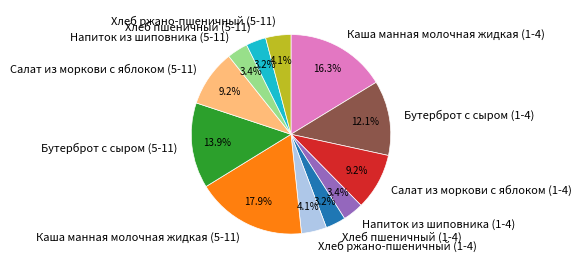

To the nearest percent, what percentage of the pie is Каша манная молочная жидкая (5-11)?

18%